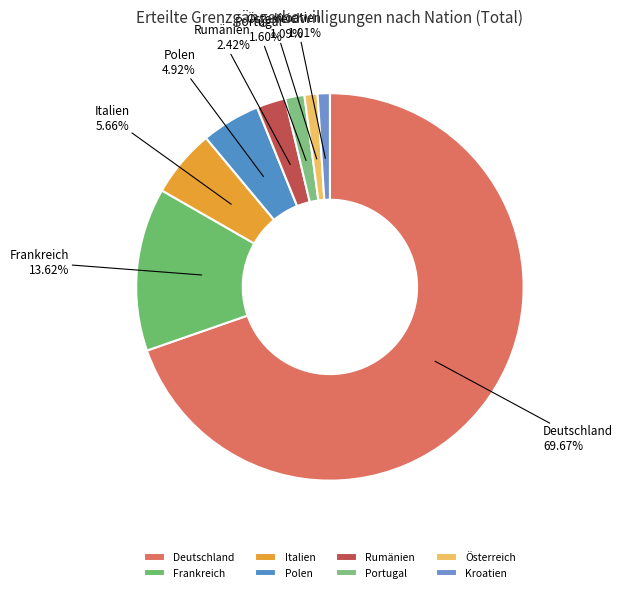

How many segments does this pie chart have?

8